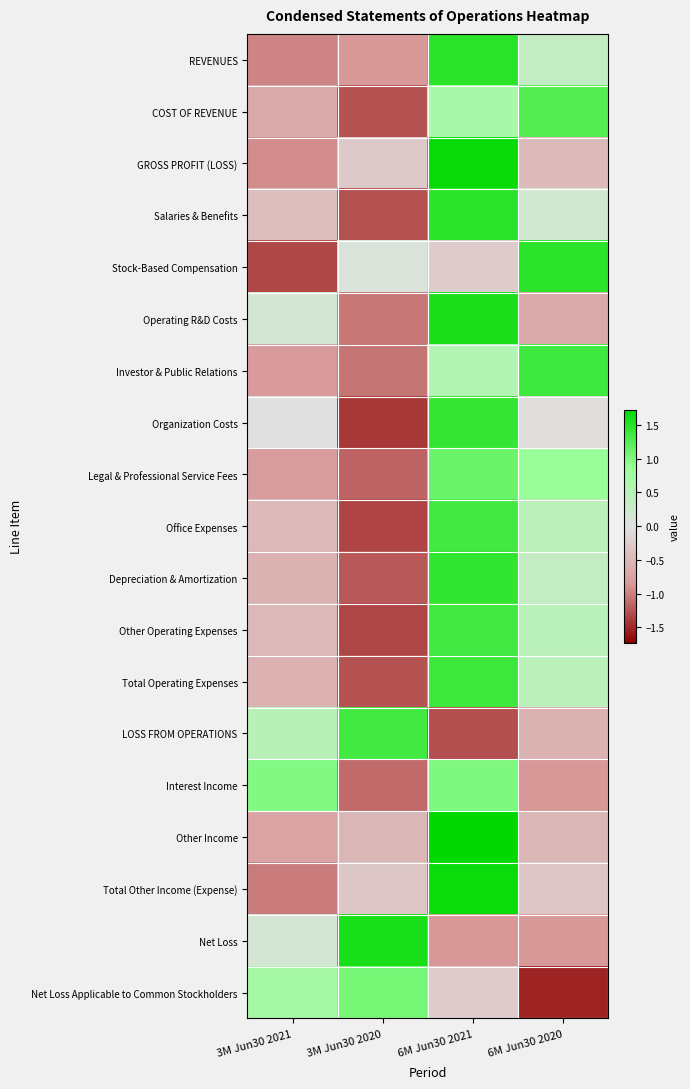

At how many categories does at least one series exceed 0?

4